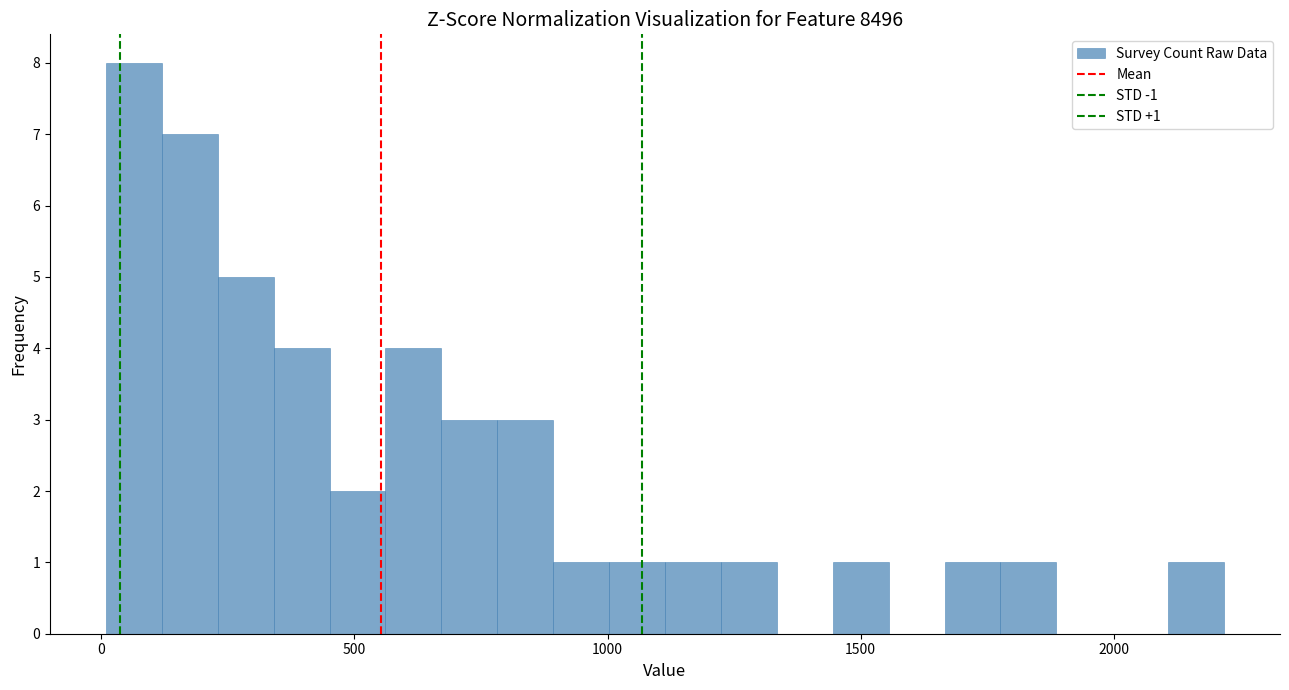

Around what value on the x-axis is the tallest bar? Give the approximate position of its centre, as read against the axis.

50